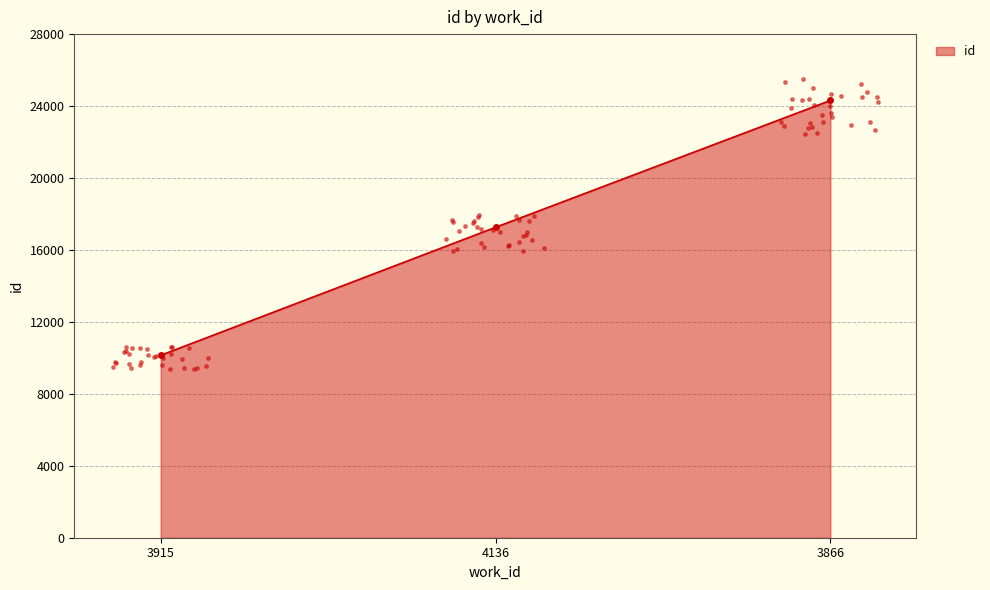

Which has a higher value, 3866 or 4136?

3866